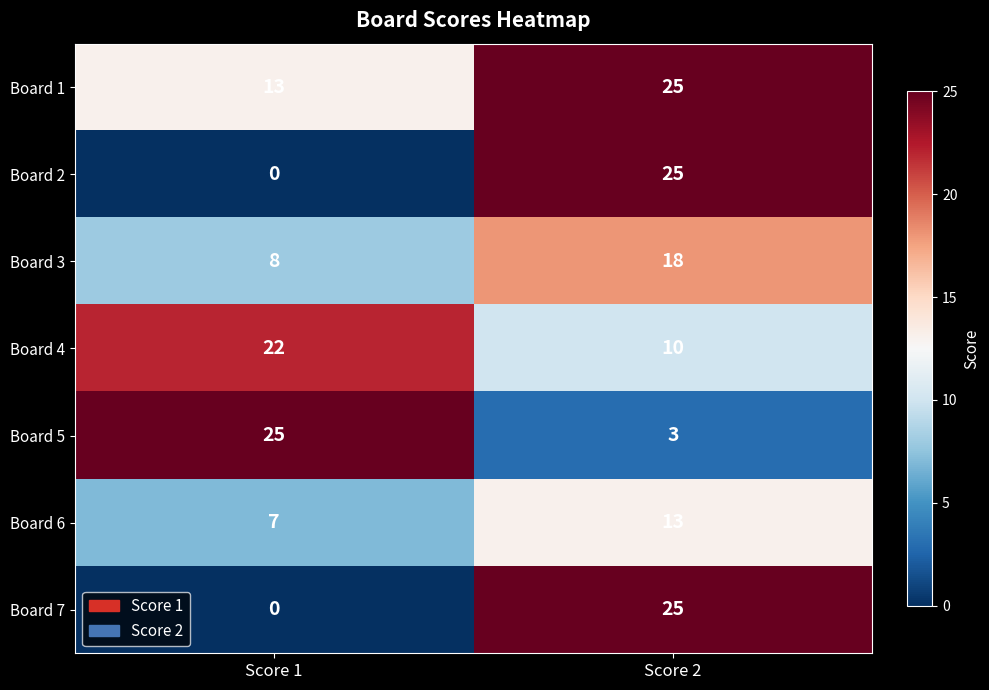

Rank the categories by Board 7 value from lowest to highest.

Score 1, Score 2